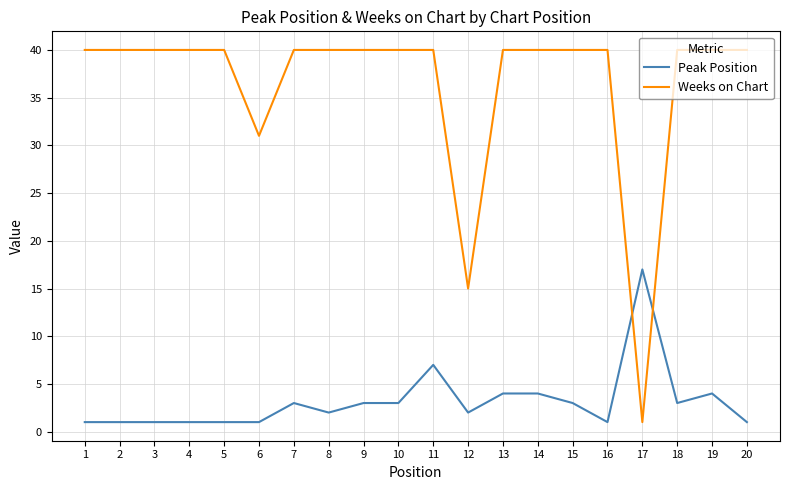

What is the difference between the highest and lowest values at 8?

38